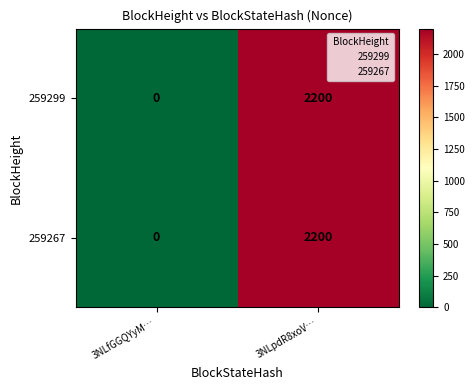

What is the difference between the maximum and minimum values in the 259267 series?

2200